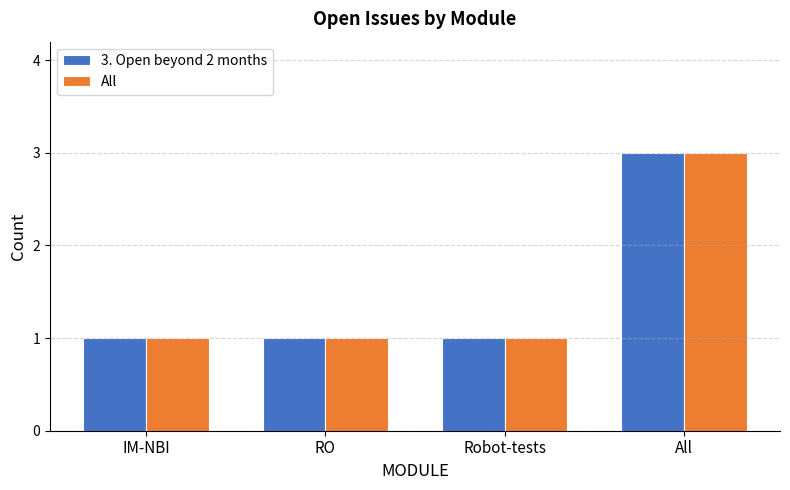

Is the value of 3. Open beyond 2 months at All greater than the value of All at IM-NBI?

Yes